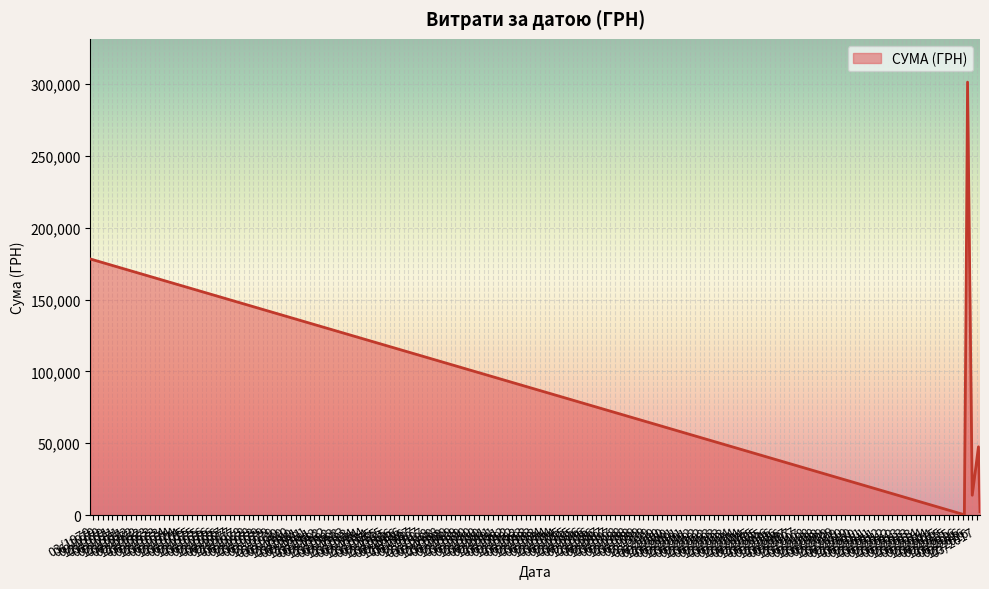

What is the greatest value displayed?

301469.4